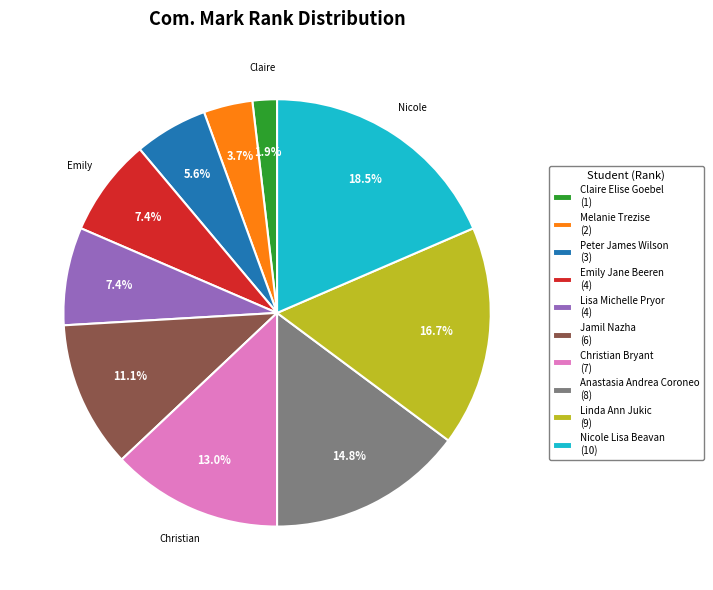

Which slice is the smallest?

Claire Elise Goebel